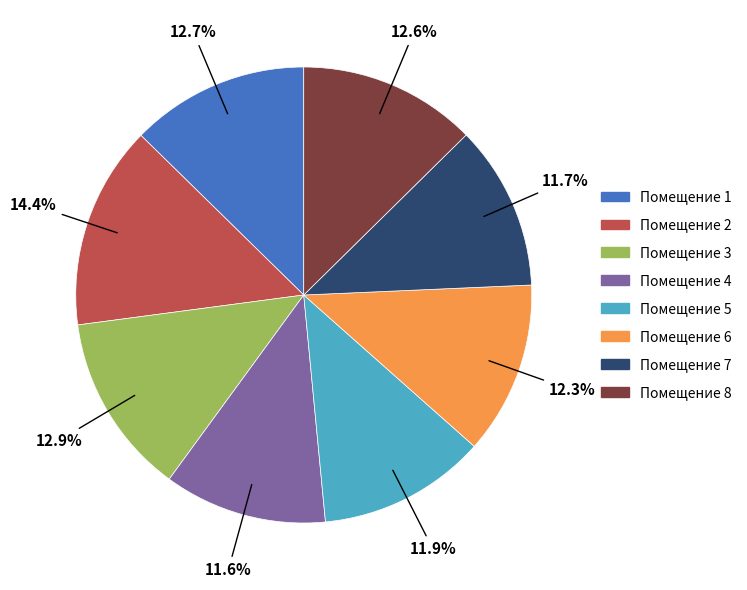

Approximately how many times larger is the value at Помещение 3 compared to Помещение 2?

0.9